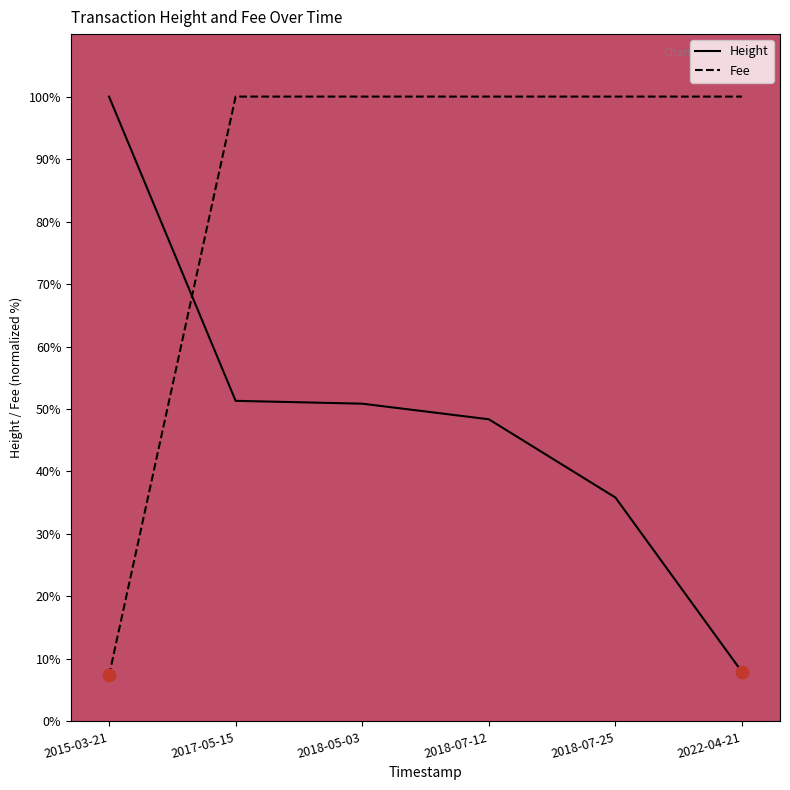

Is the value of Height at 2017-05-15 greater than the value of Fee at 2018-07-12?

No